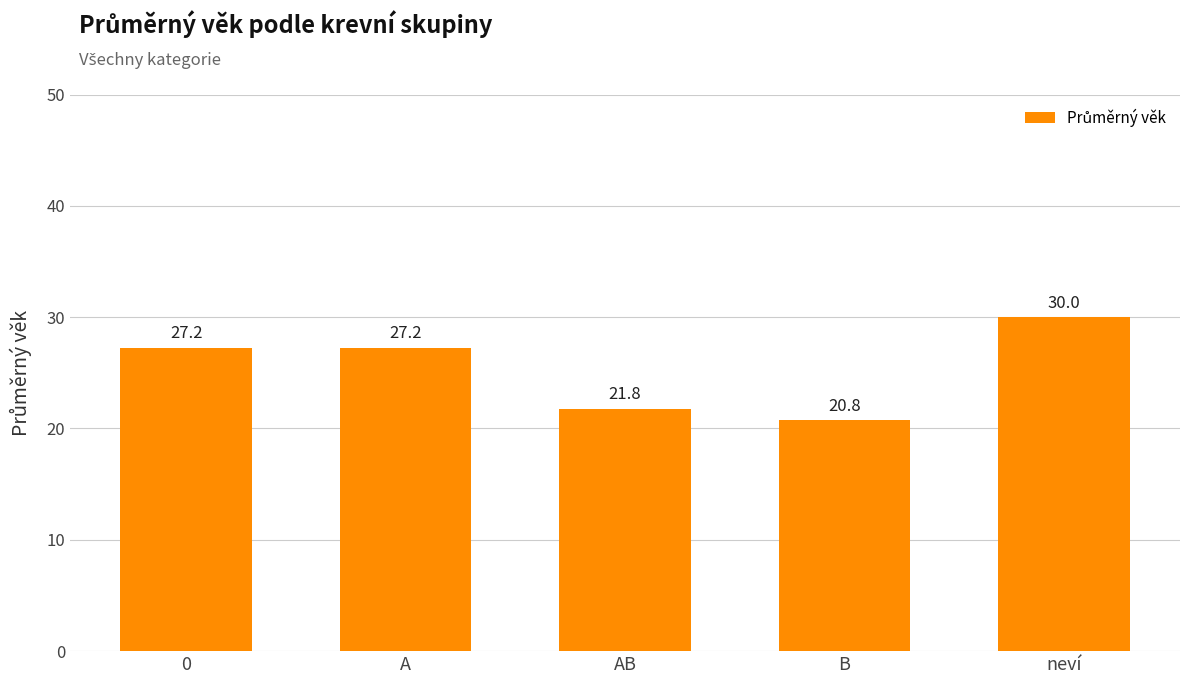

How many bars are there in total?

5